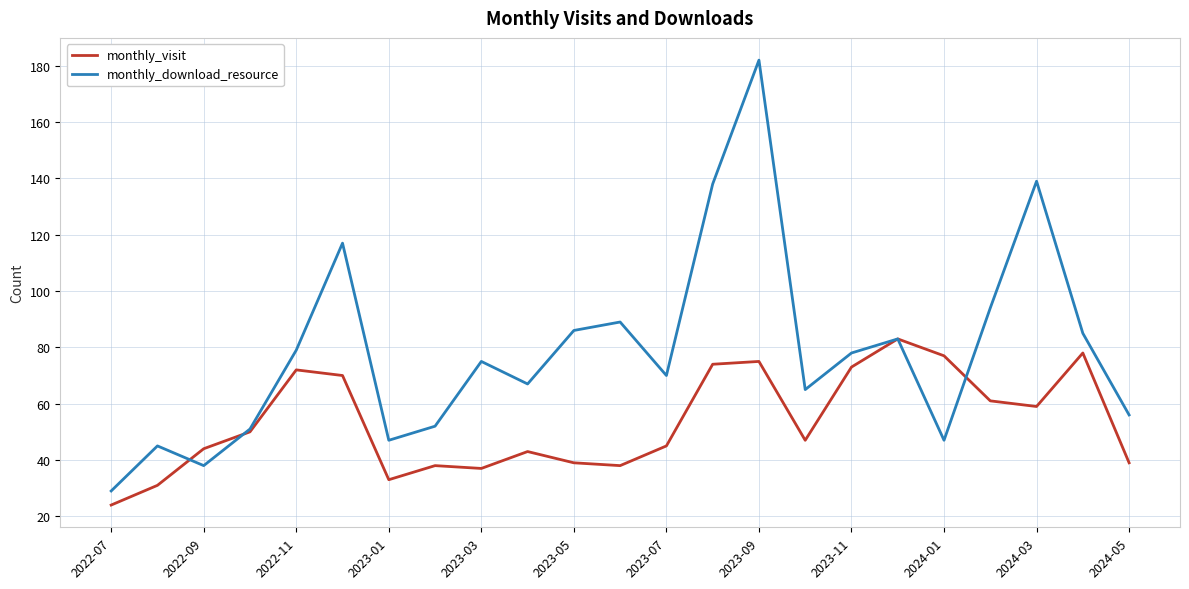

What is the greatest value displayed?

182